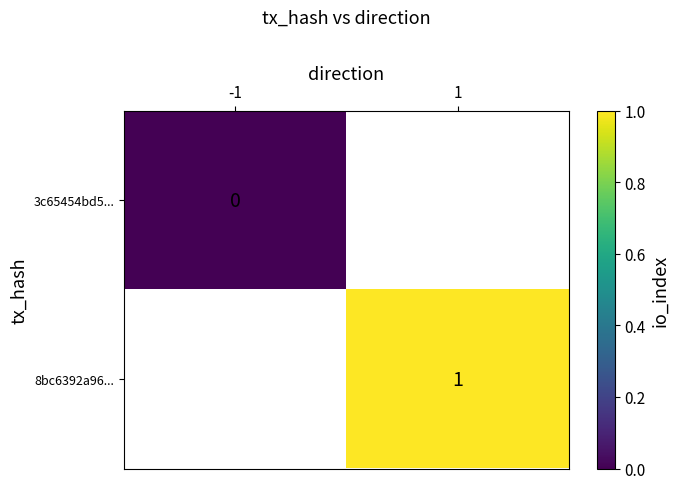

The 8bc6392a96... series shows 1 at 1. True or false?

True